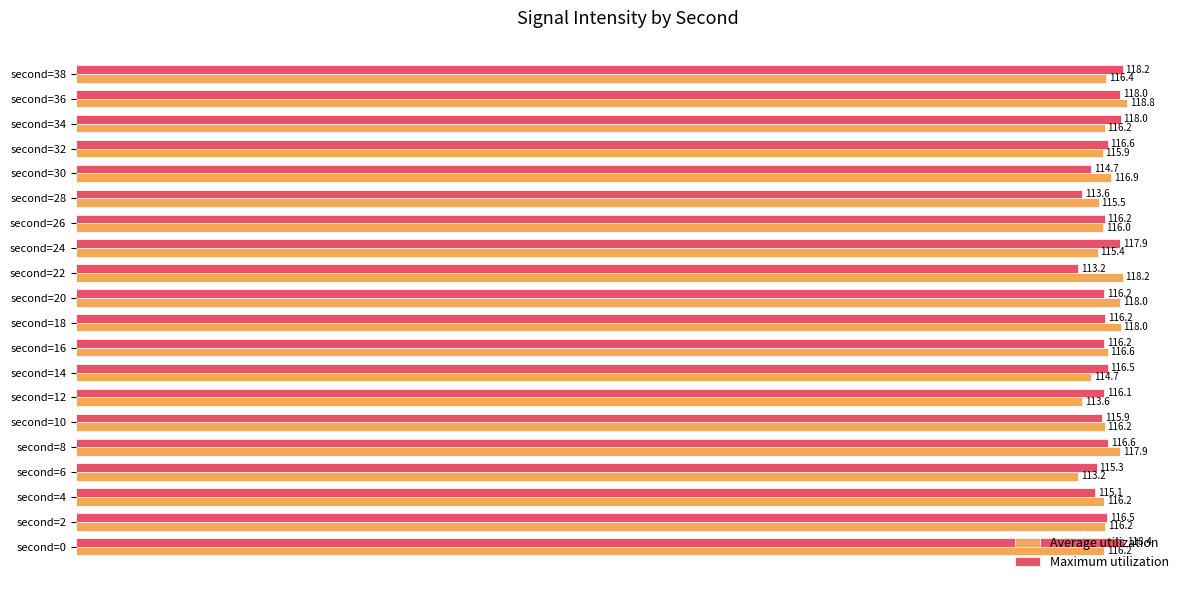

What are all the series names shown in the legend?

Average utilization, Maximum utilization